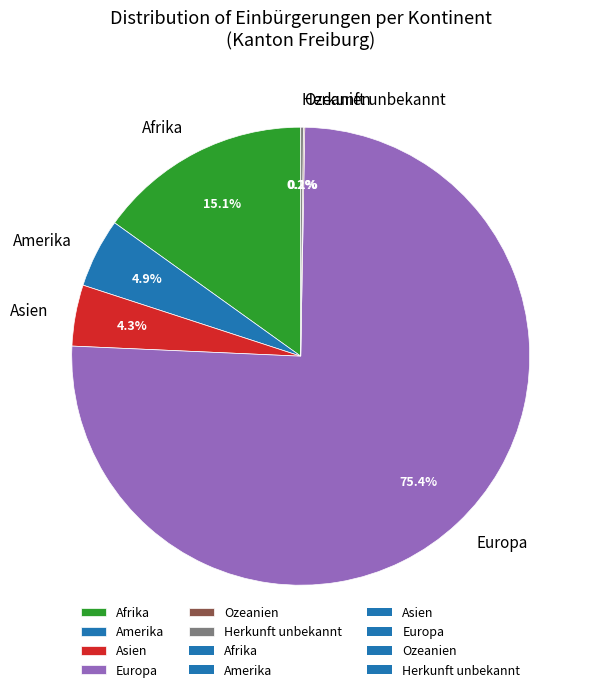

Combined, what portion of the pie is Amerika and Afrika?

20.0%